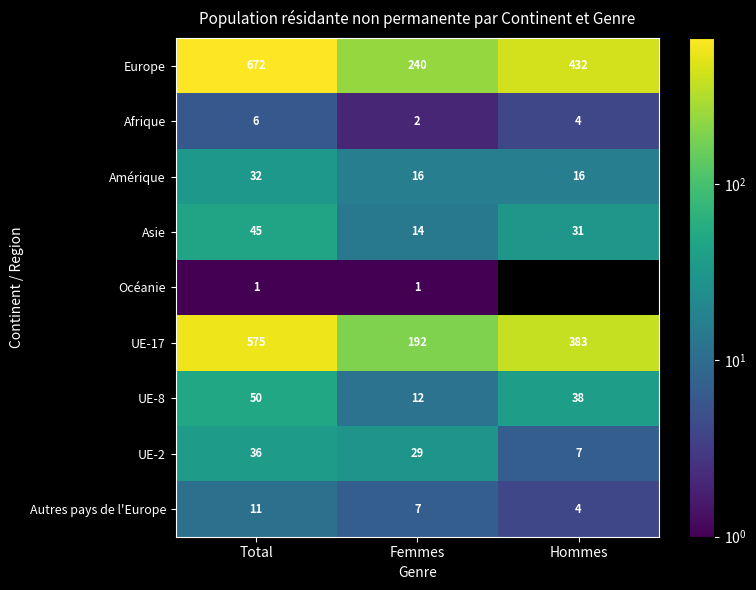

Which label corresponds to the largest value in the chart?

Total